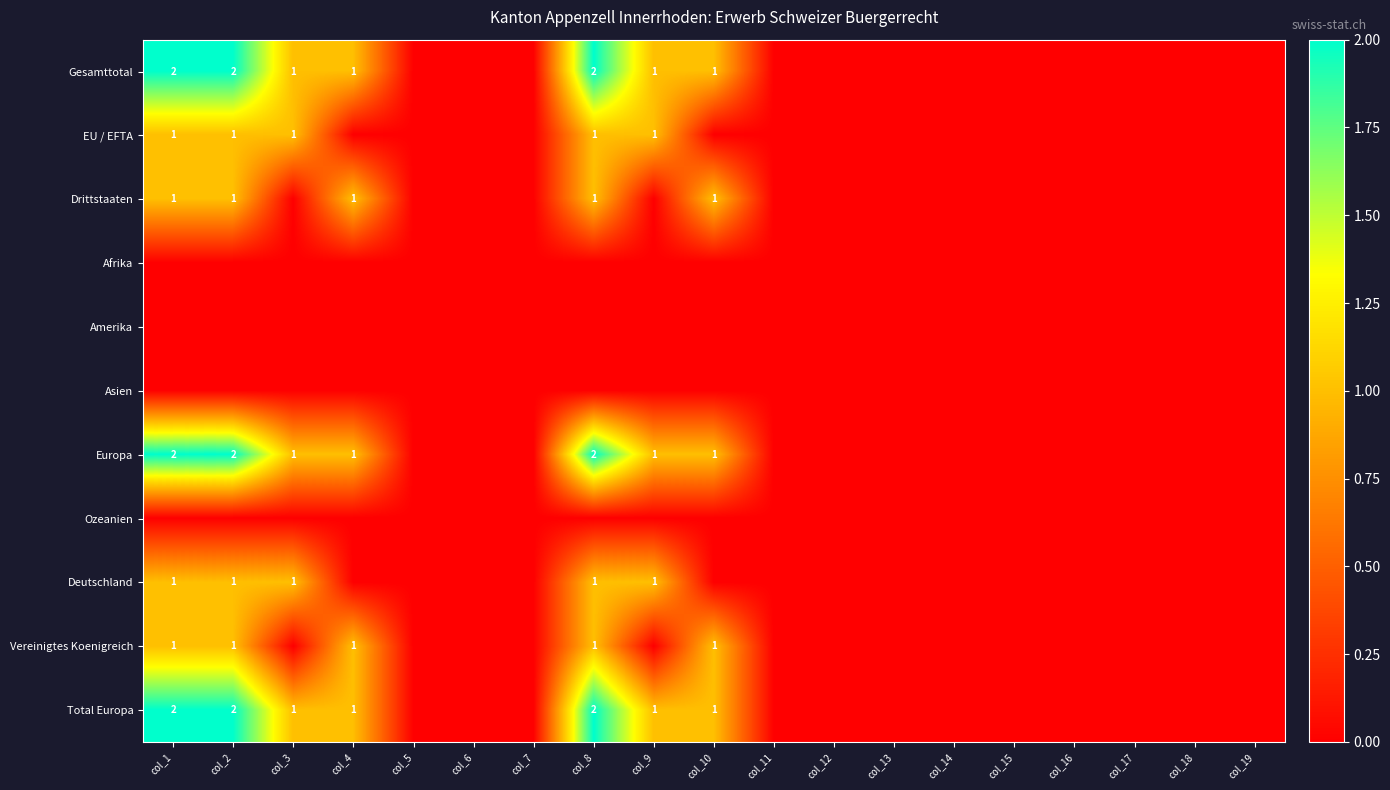

At col_4, list the series in order from largest to smallest.

Gesamttotal, Drittstaaten, Europa, Vereinigtes Koenigreich, Total Europa, EU / EFTA, Afrika, Amerika, Asien, Ozeanien, Deutschland